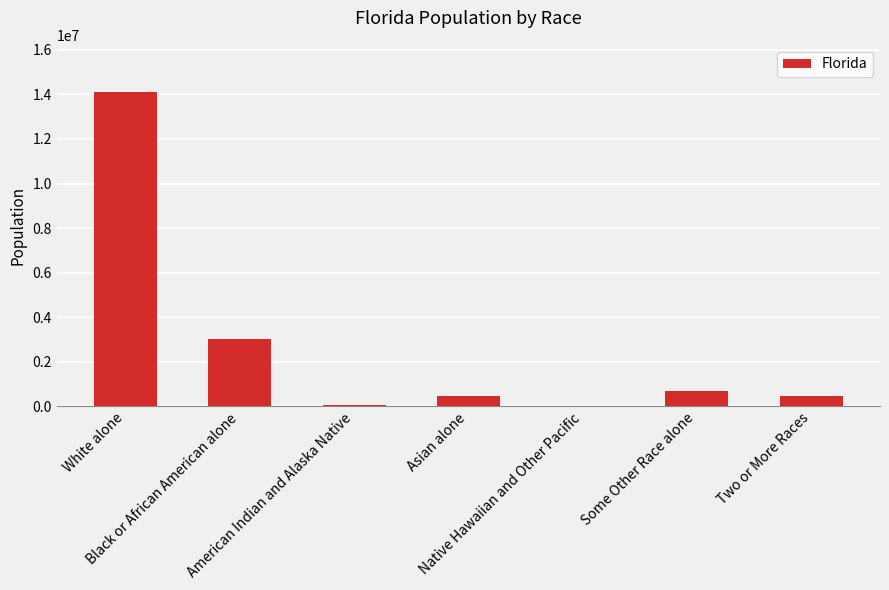

Are the bars horizontal?

No